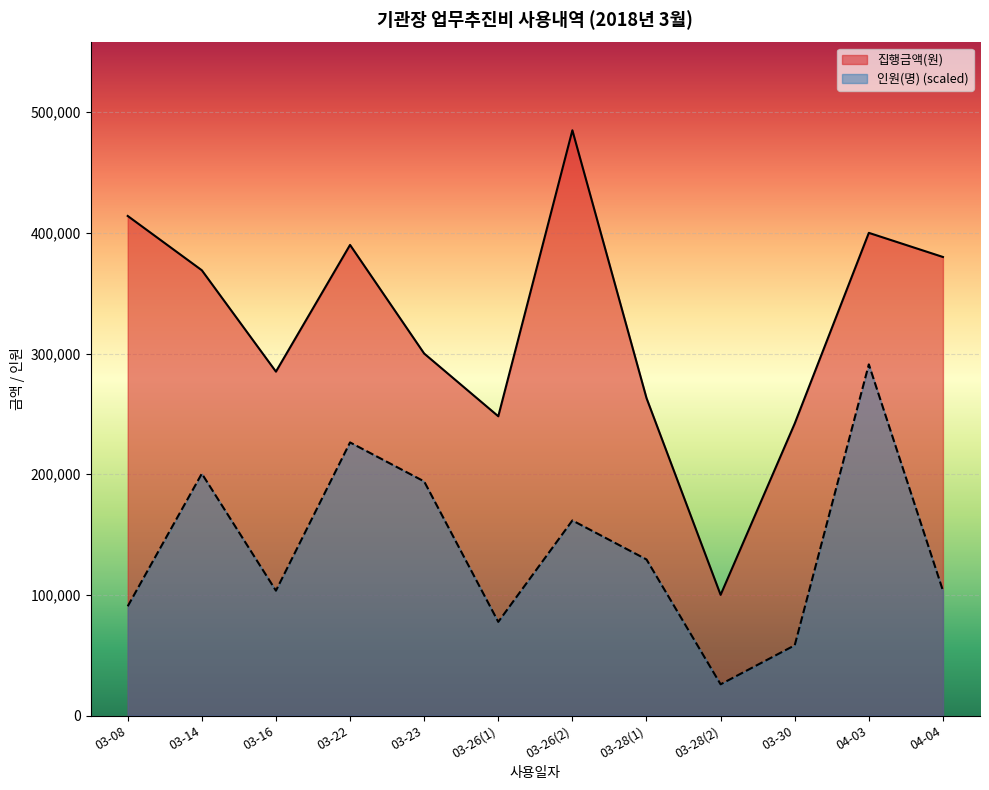

What is the maximum value for 집행금액(원)?

485000.0